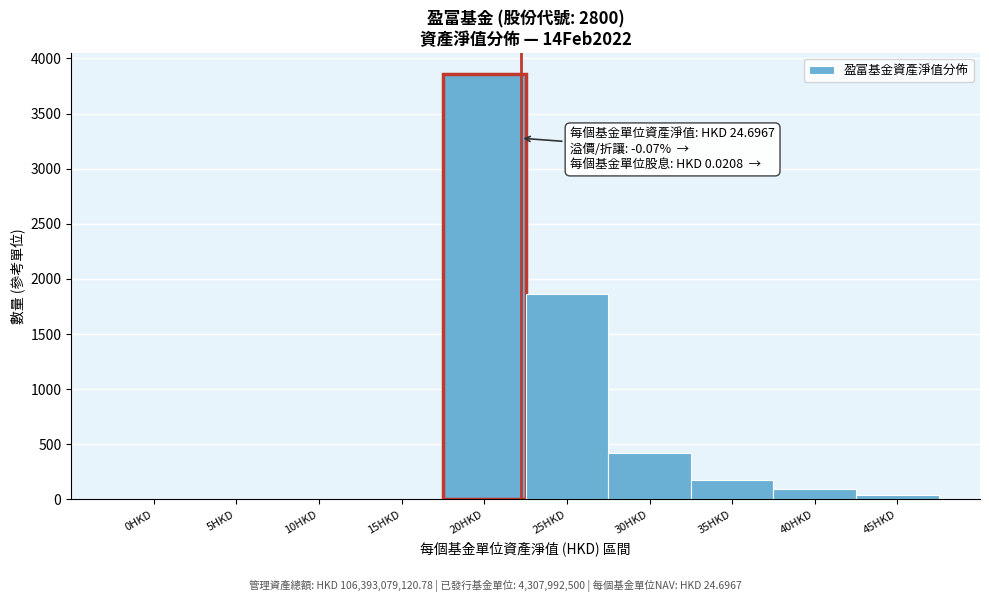

Reading left to right, transcribe all the data shown in this chart.

0HKD=0	5HKD=0	10HKD=0	15HKD=0	20HKD=3855	25HKD=1862	30HKD=420	35HKD=180	40HKD=95	45HKD=40